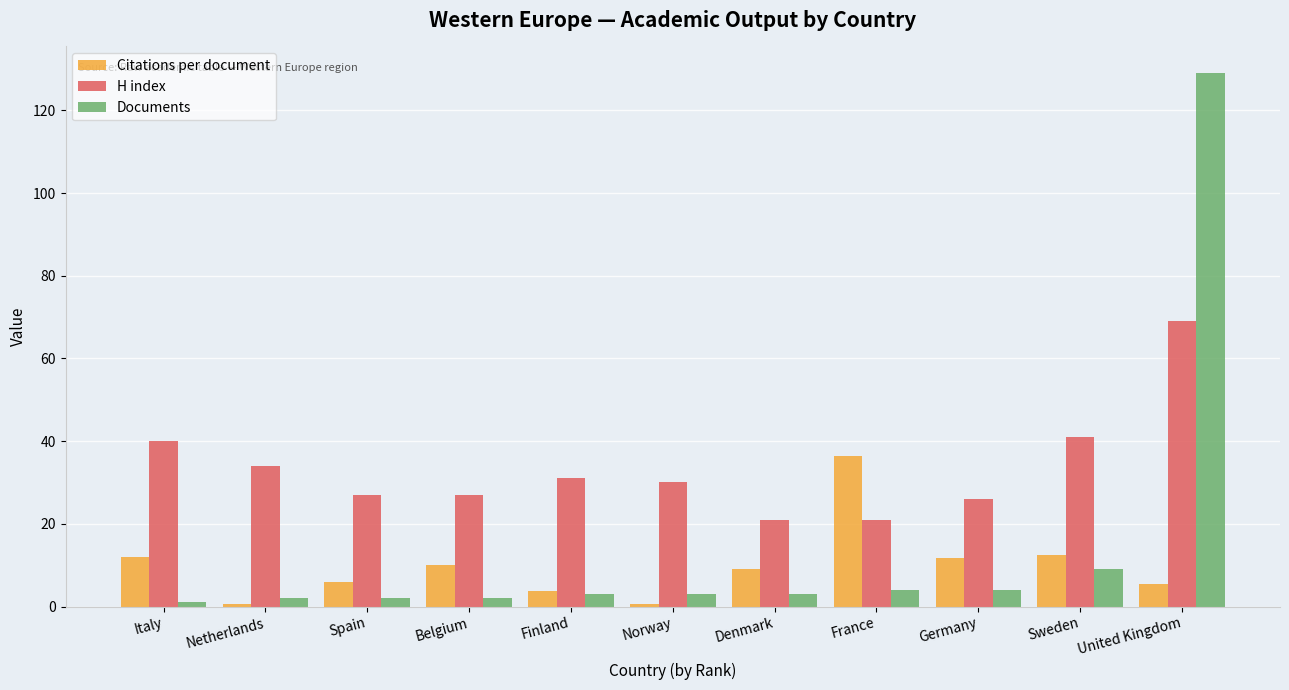

Rank the series at Sweden from highest to lowest value.

H index, Citations per document, Documents